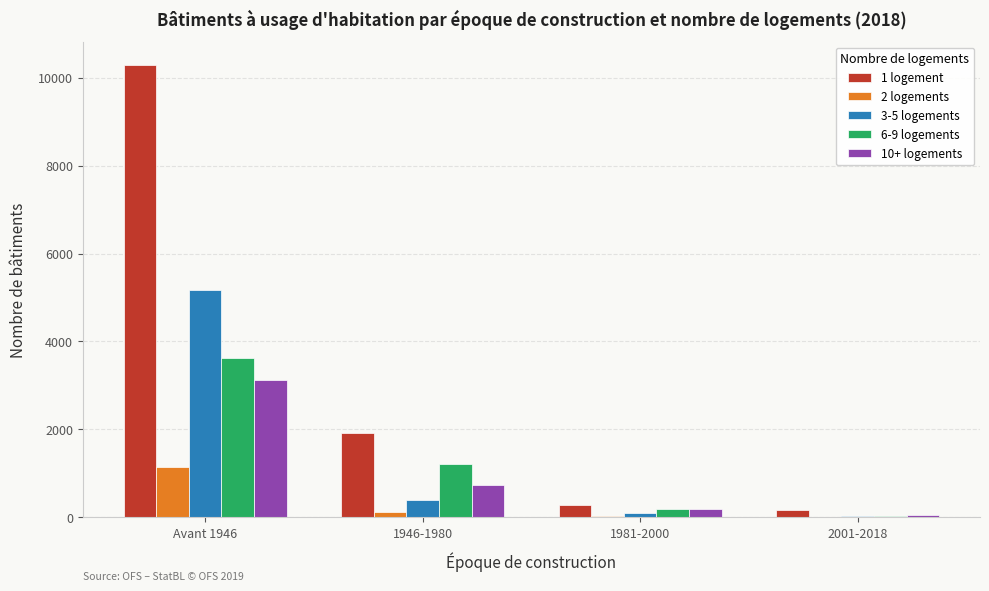

What is the difference between the 10+ logements values at 1981-2000 and 1946-1980?

556